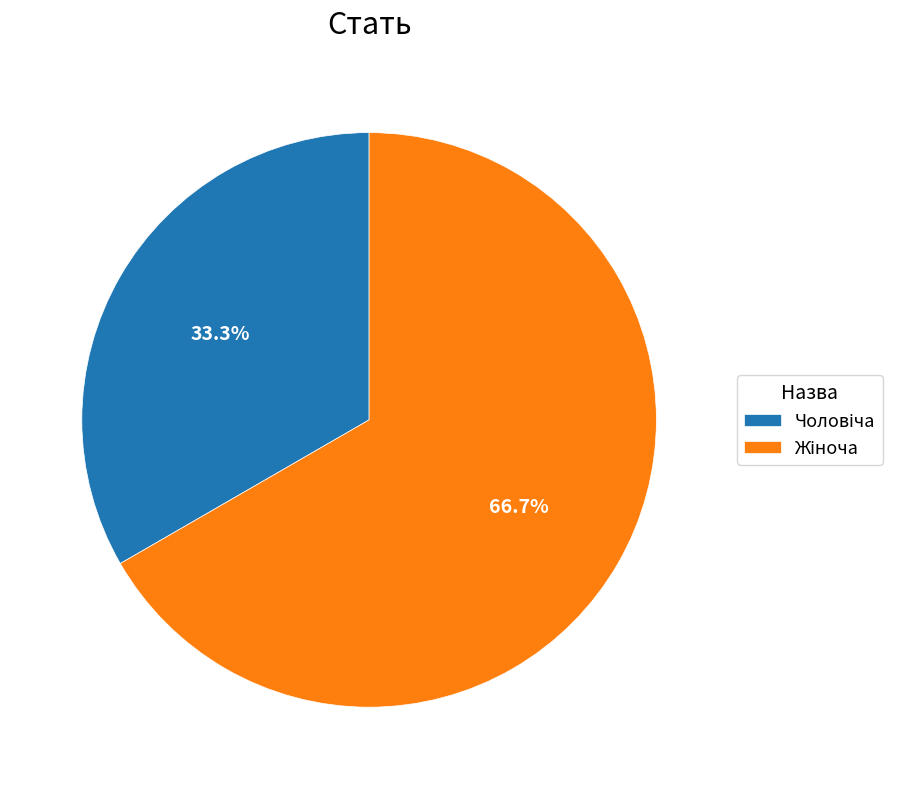

To the nearest percent, what is the average slice percentage?

50%